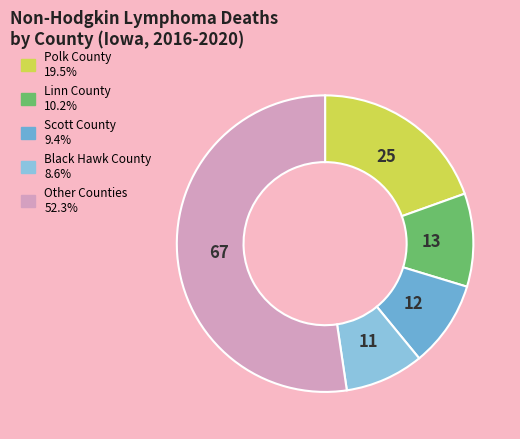

Is there a majority slice in this chart?

Yes